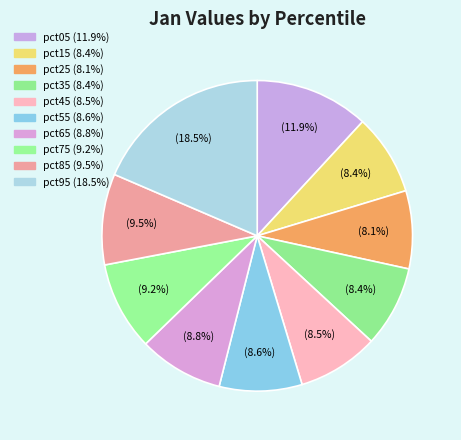

To the nearest percent, what is the average slice percentage?

10%